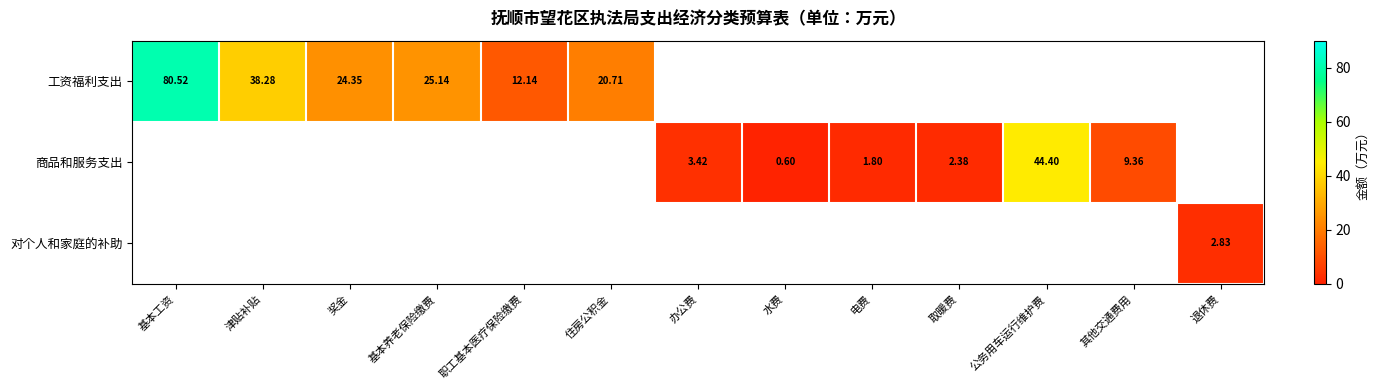

Is the value of 对个人和家庭的补助 at 基本养老保险缴费 greater than the value of 商品和服务支出 at 住房公积金?

No